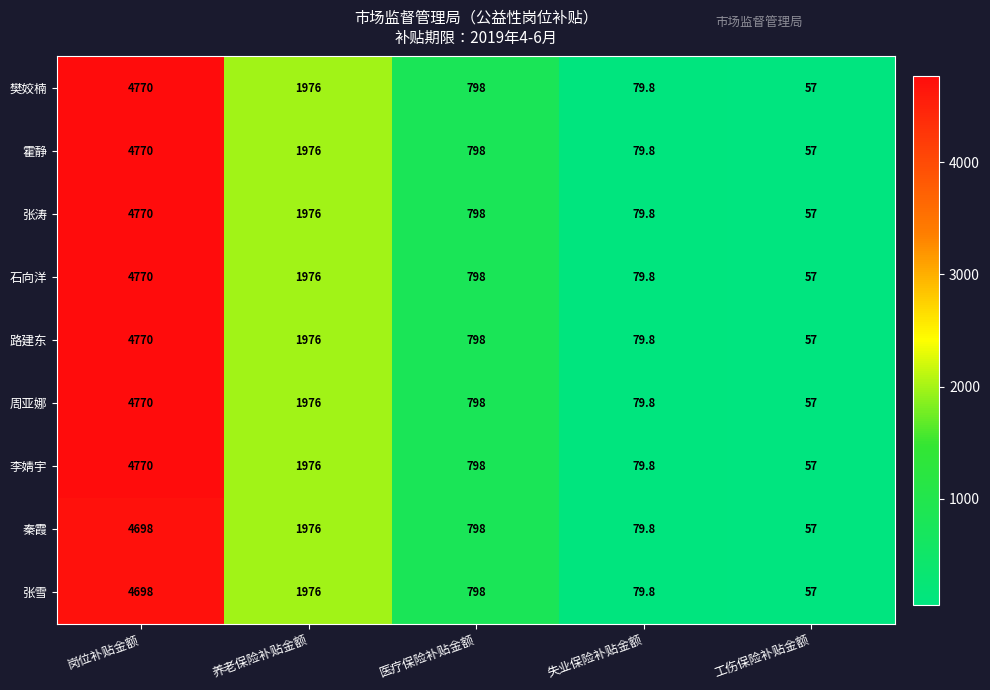

How many distinct data groups are displayed?

9